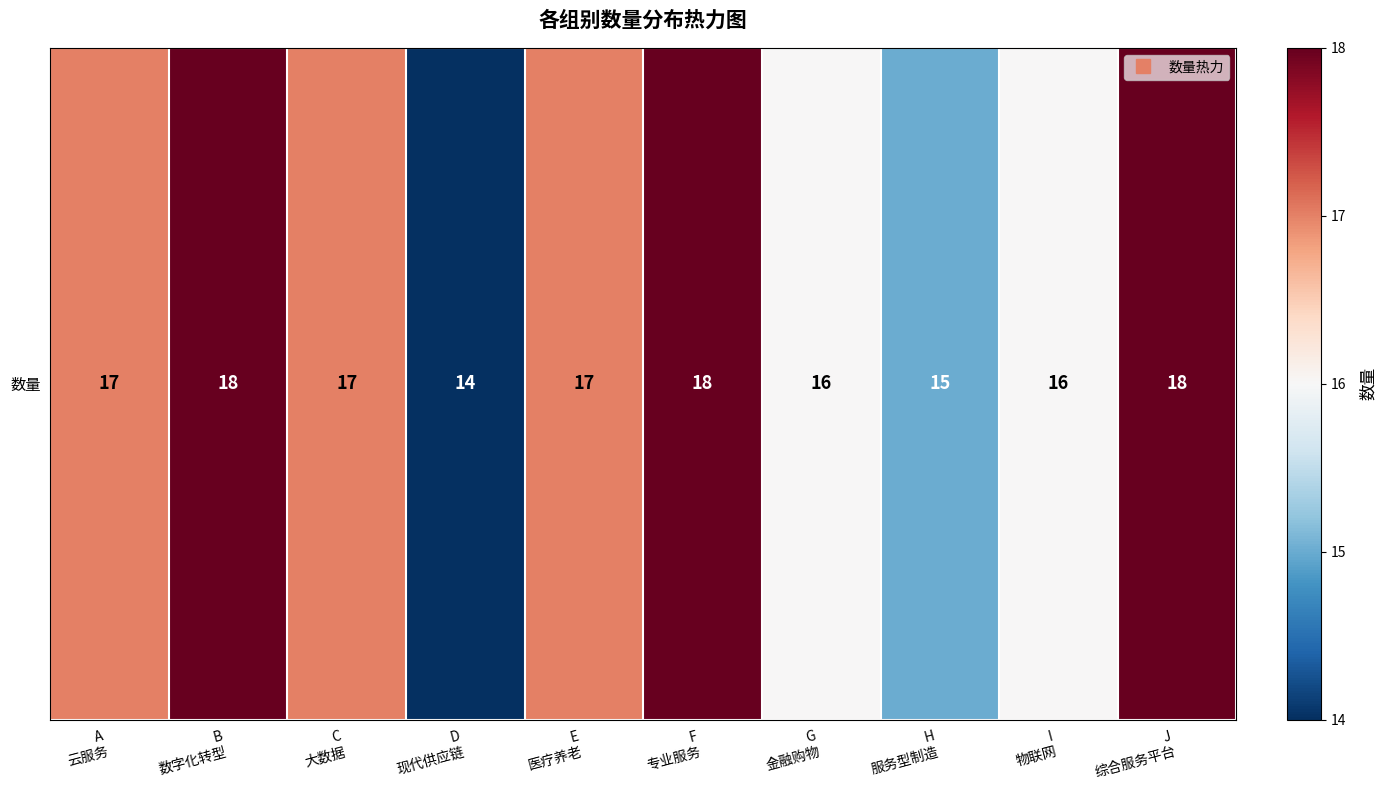

Is it true that the value at D
现代供应链 is 4?

False